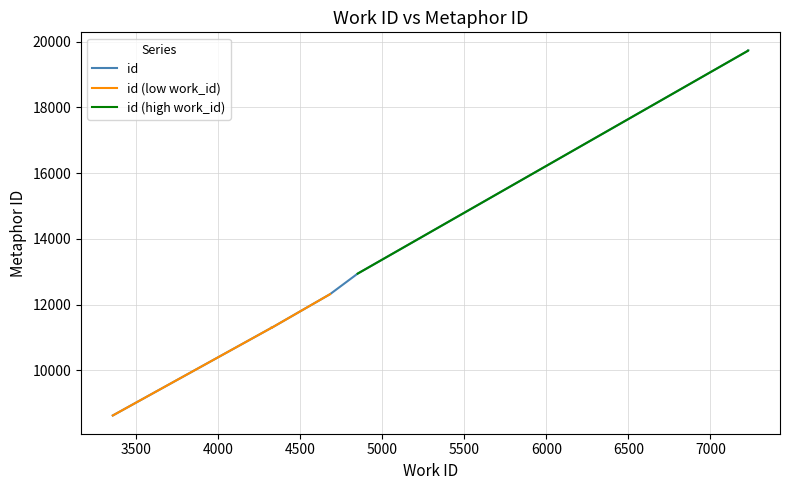

List the labels in order of value, smallest first.

3357, 4324, 4324, 4324, 4324, 4328, 4681, 4850, 7231, 7231